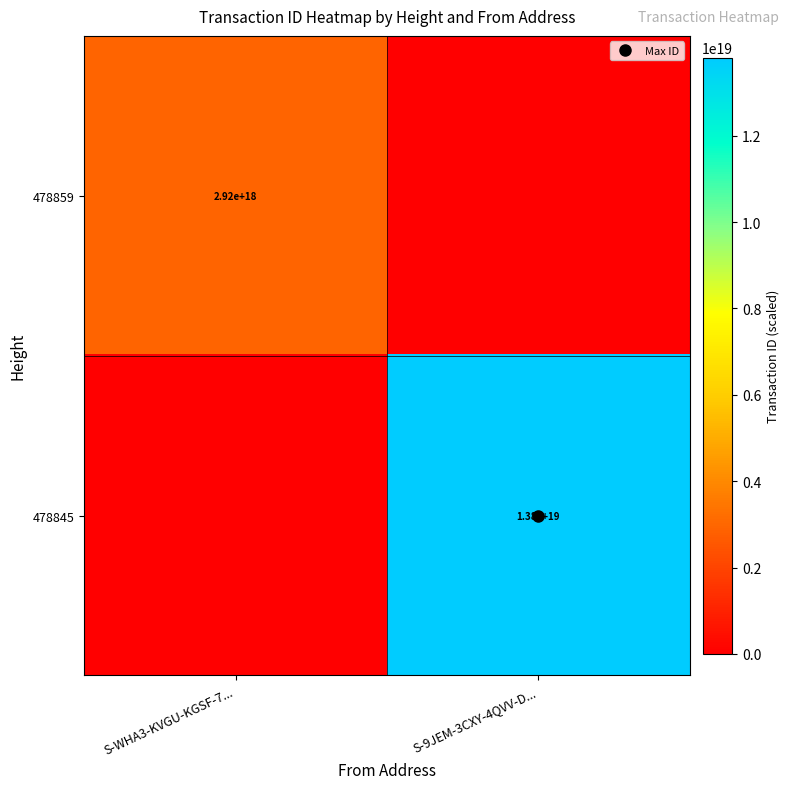

Which category has the lowest value across all series?

S-9JEM-3CXY-4QVV-D...